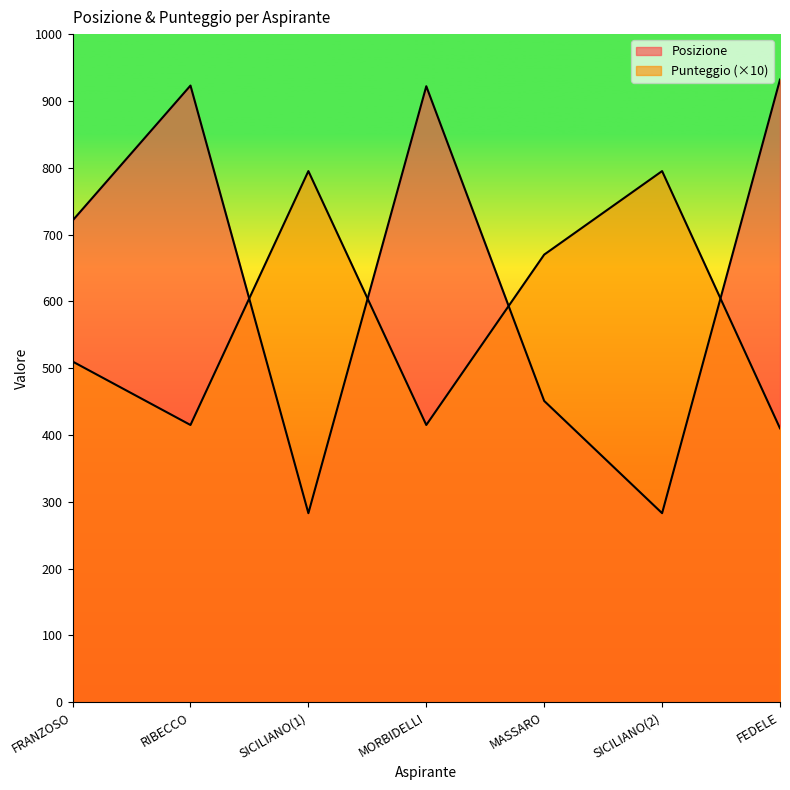

Read the Punteggio value at FEDELE, to the nearest 10.

410